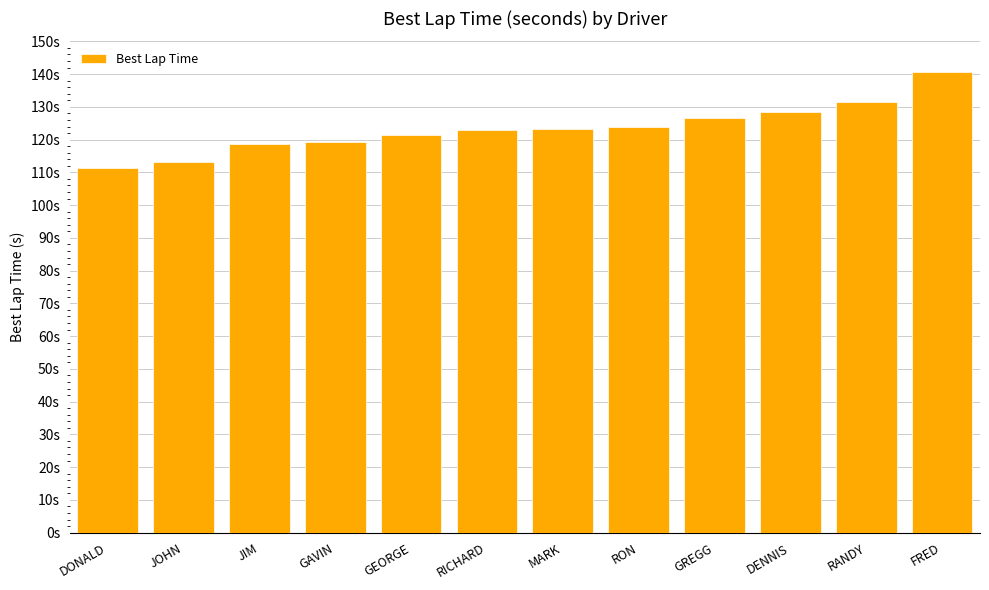

What is the difference between the values at DONALD and MARK?

11.9